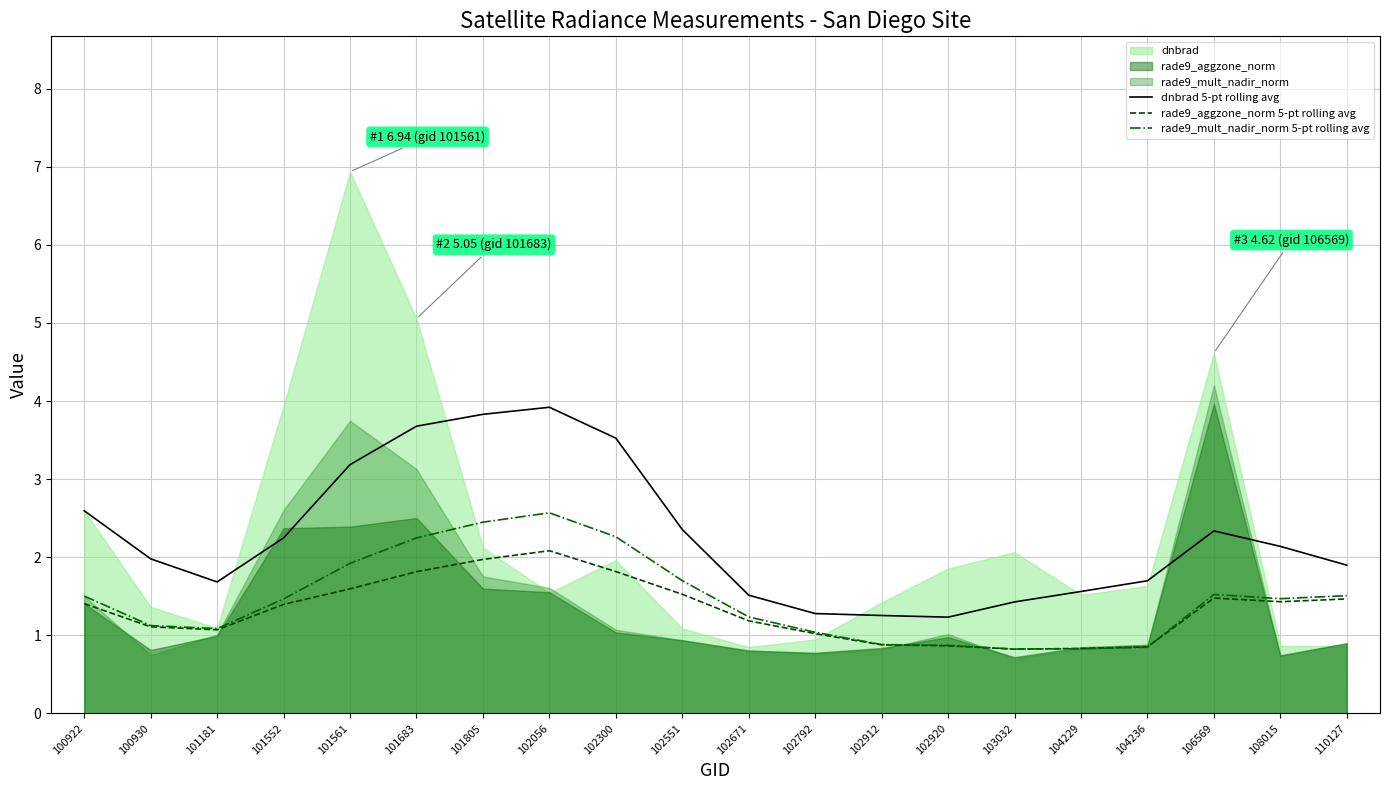

The rade9_aggzone_norm 5-pt rolling avg series shows 0.5 at 104229. True or false?

False